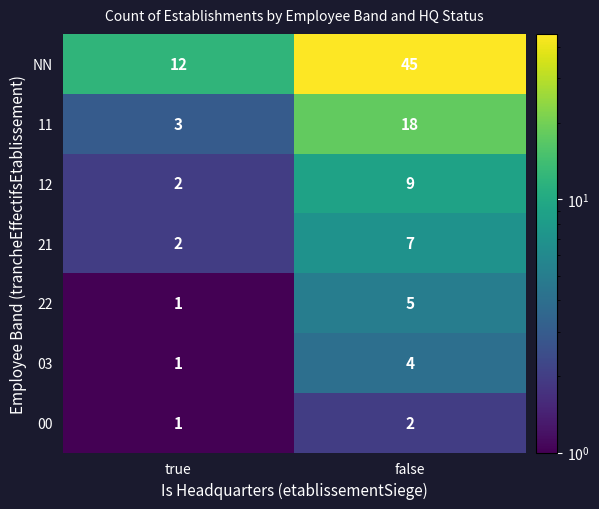

The 12 series shows 1 at true. True or false?

False